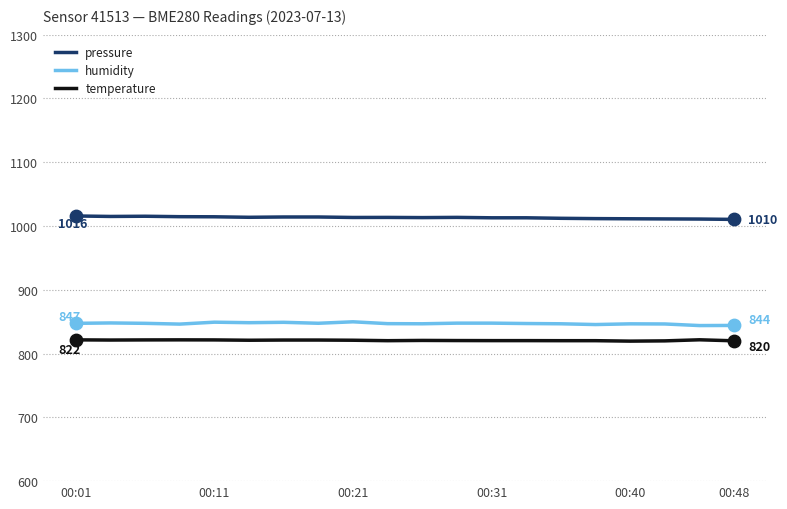

True or false: humidity and pressure intersect in this chart.

False